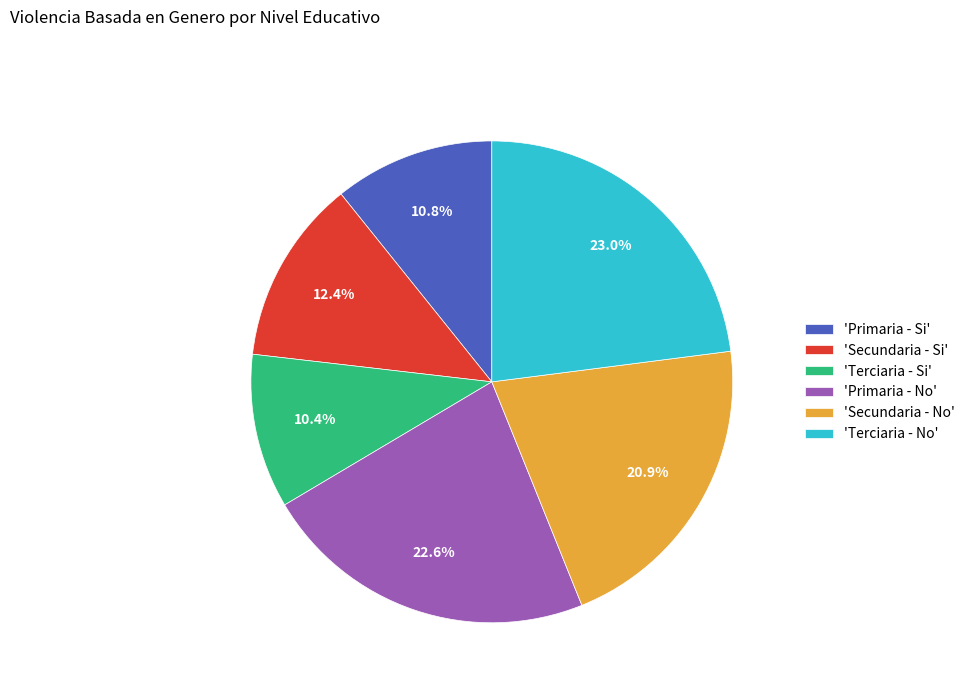

Do 'Secundaria - No' and 'Primaria - Si' together represent more than half of the pie?

No